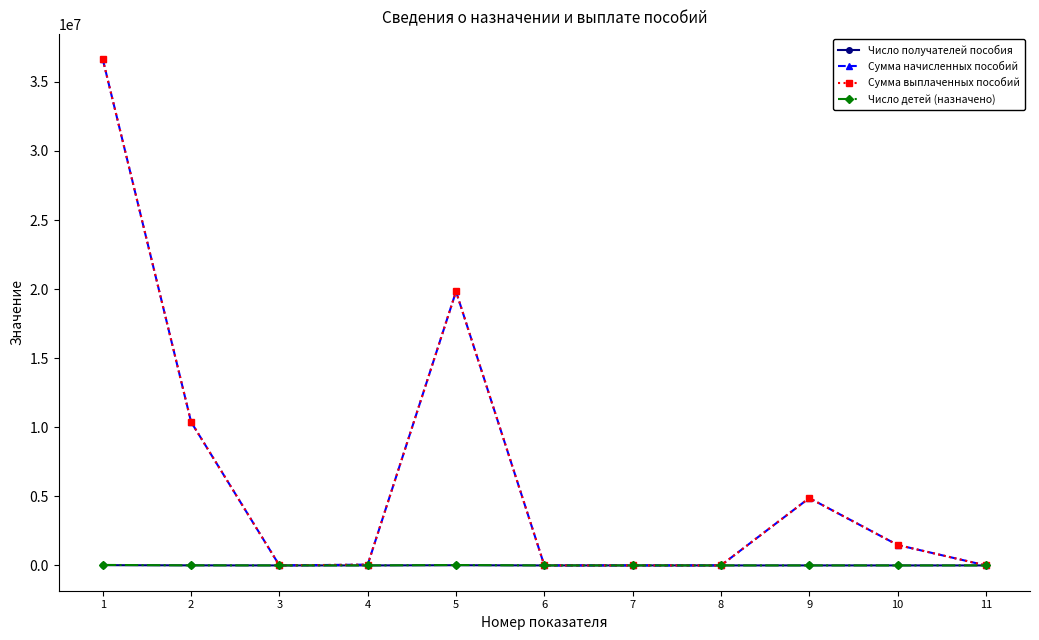

At which category does the chart reach its minimum across all series?

3